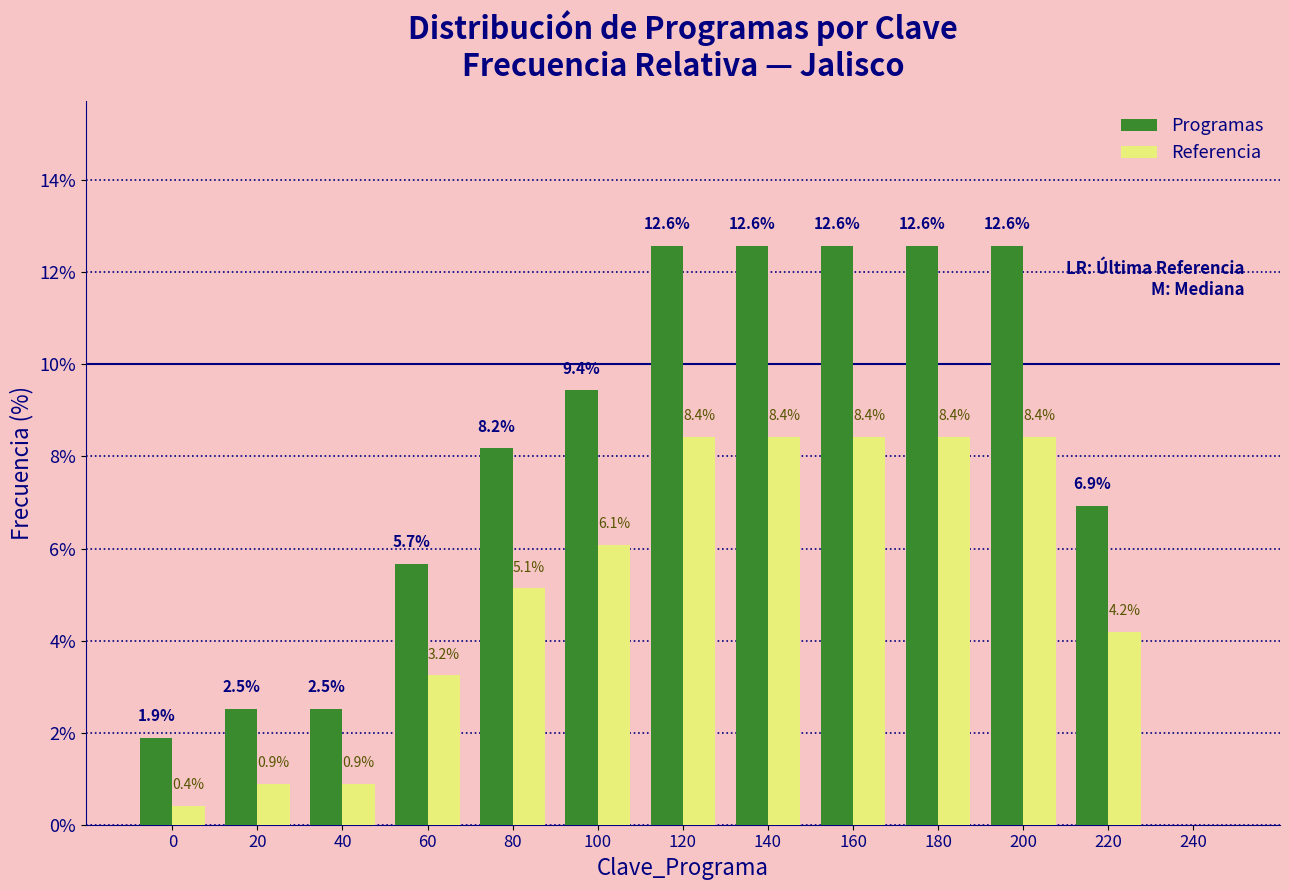

Reading left to right, what are all the values shown in this chart?

Programas: 0=1.9	20=2.5	40=2.5	60=5.7	80=8.2	100=9.4	120=12.6	140=12.6	160=12.6	180=12.6	200=12.6	220=6.9	240=0.0
Referencia: 0=0.4	20=0.9	40=0.9	60=3.2	80=5.1	100=6.1	120=8.4	140=8.4	160=8.4	180=8.4	200=8.4	220=4.2	240=0.0